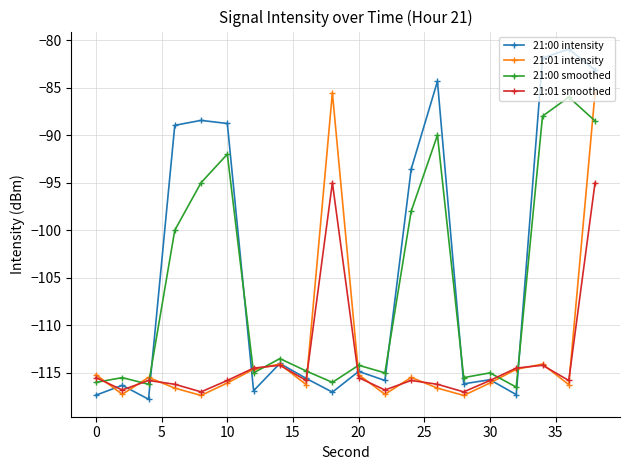

In 21:01 intensity, how many points are lower than both neighbors (excluding endpoints)?

6